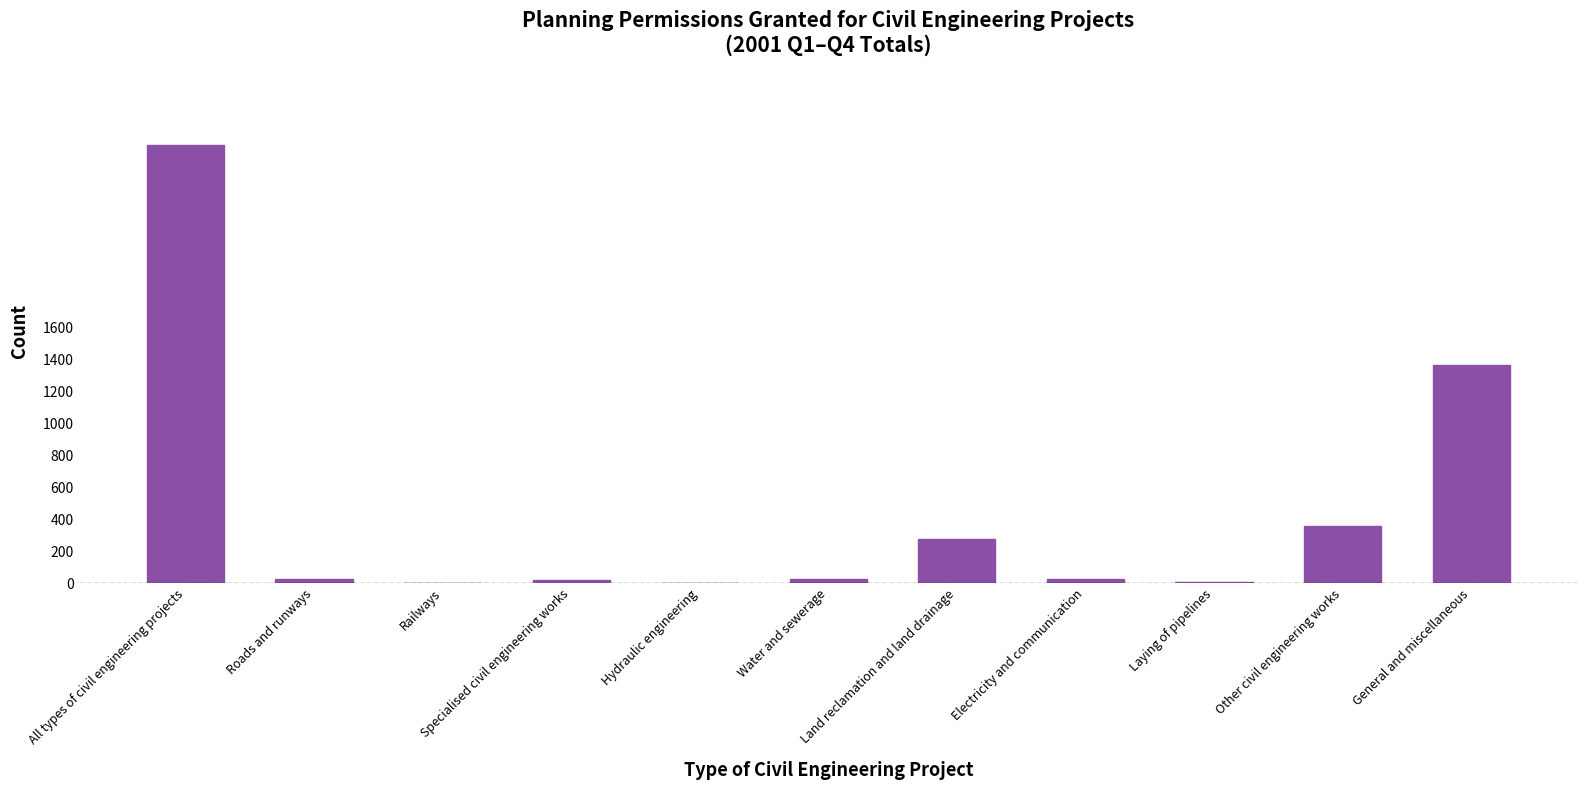

Which label corresponds to the largest value in the chart?

All types of civil engineering projects